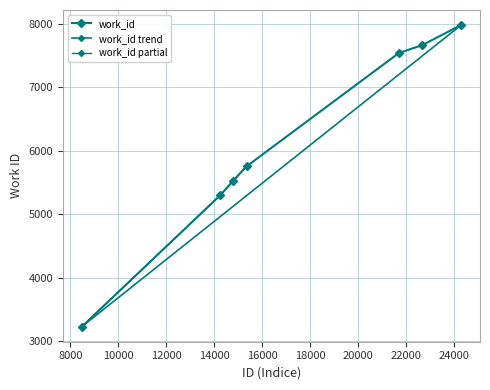

Is this an area chart (filled region under the line)?

No